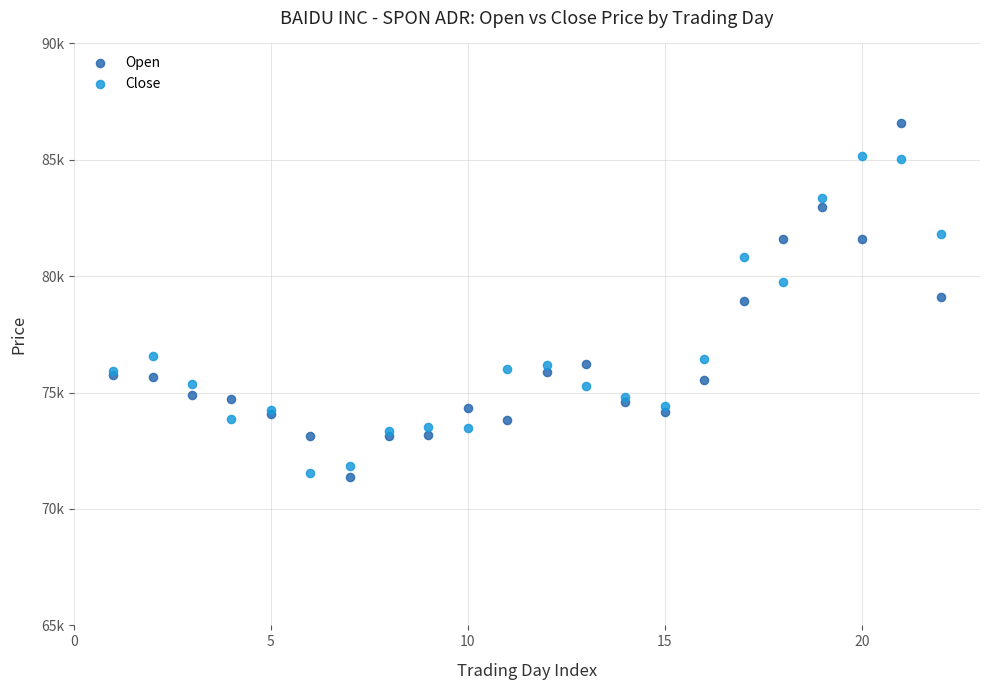

Which series reaches the maximum Y coordinate?

Open